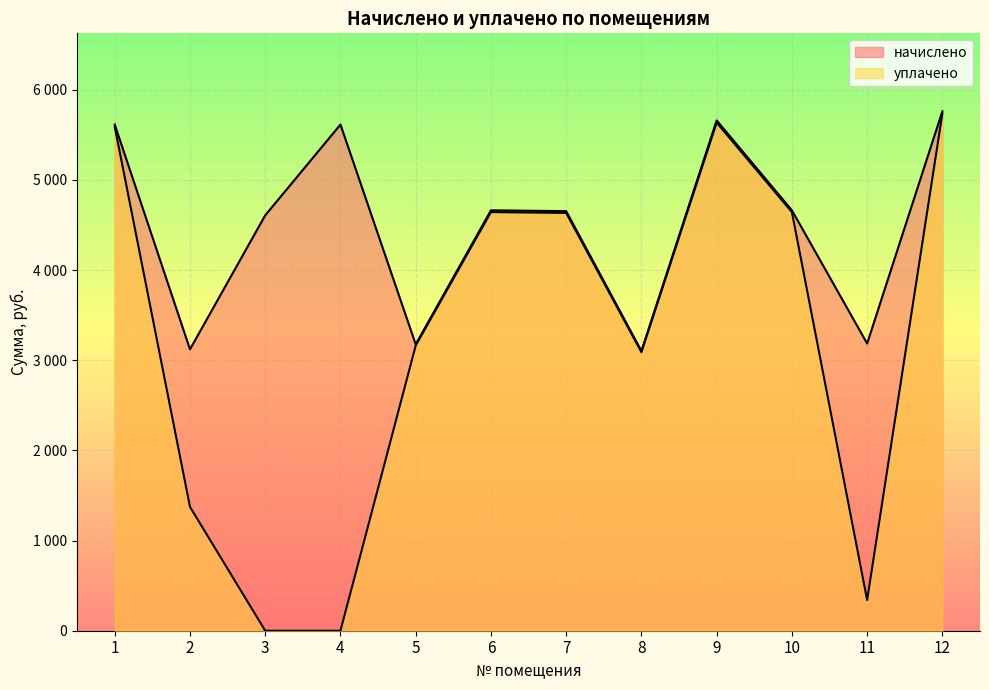

At which category does начислено reach its first local valley?

2